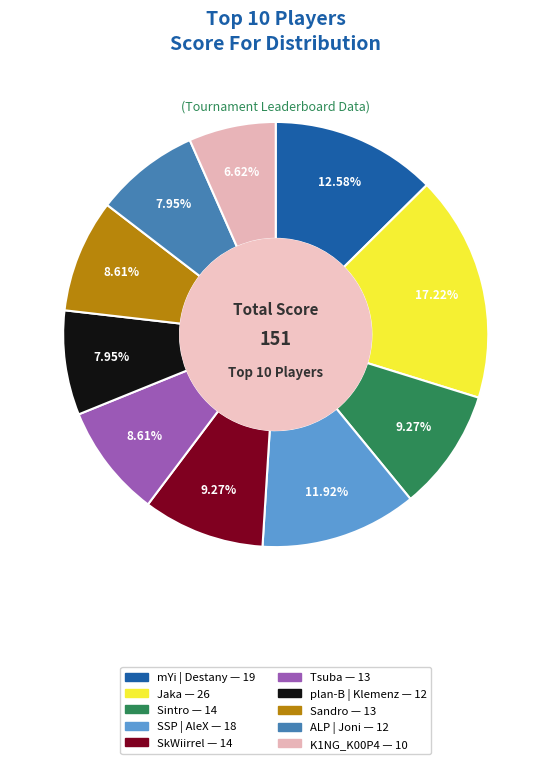

To the nearest percent, what percentage of the pie is Tsuba?

9%